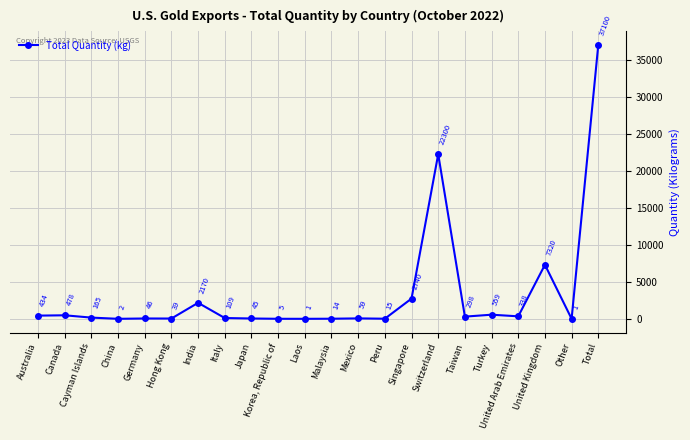

What is the value of the 22nd point from the left?

37100